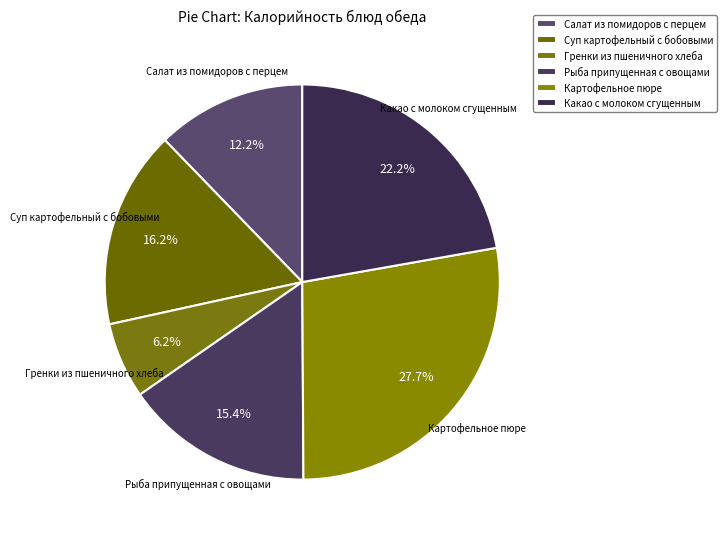

What portion of the pie excludes Суп картофельный с бобовыми?

83.8%